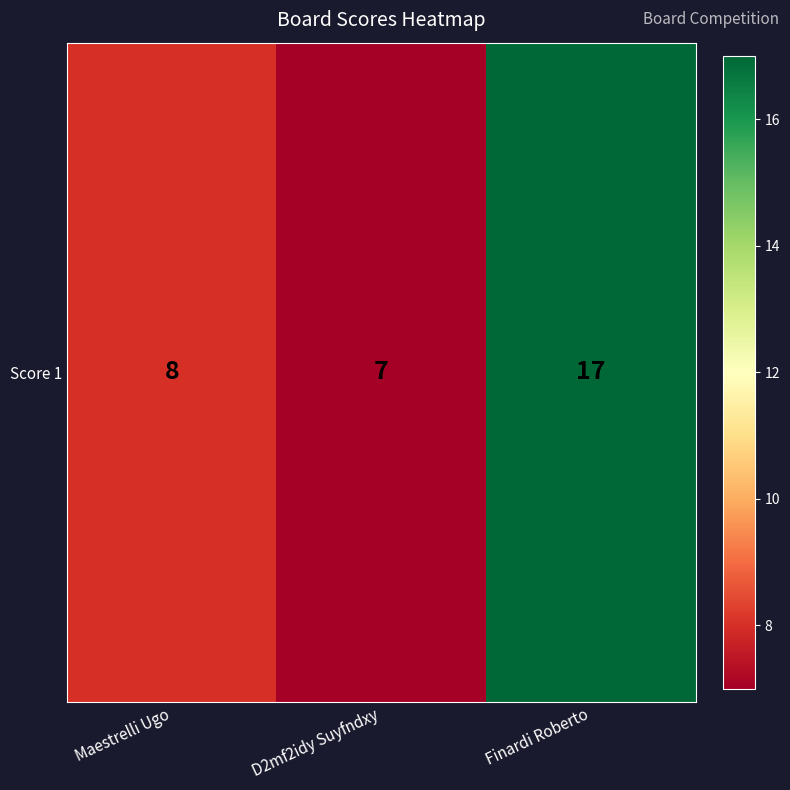

List the labels in order of value, largest first.

Finardi Roberto, Maestrelli Ugo, D2mf2idy Suyfndxy